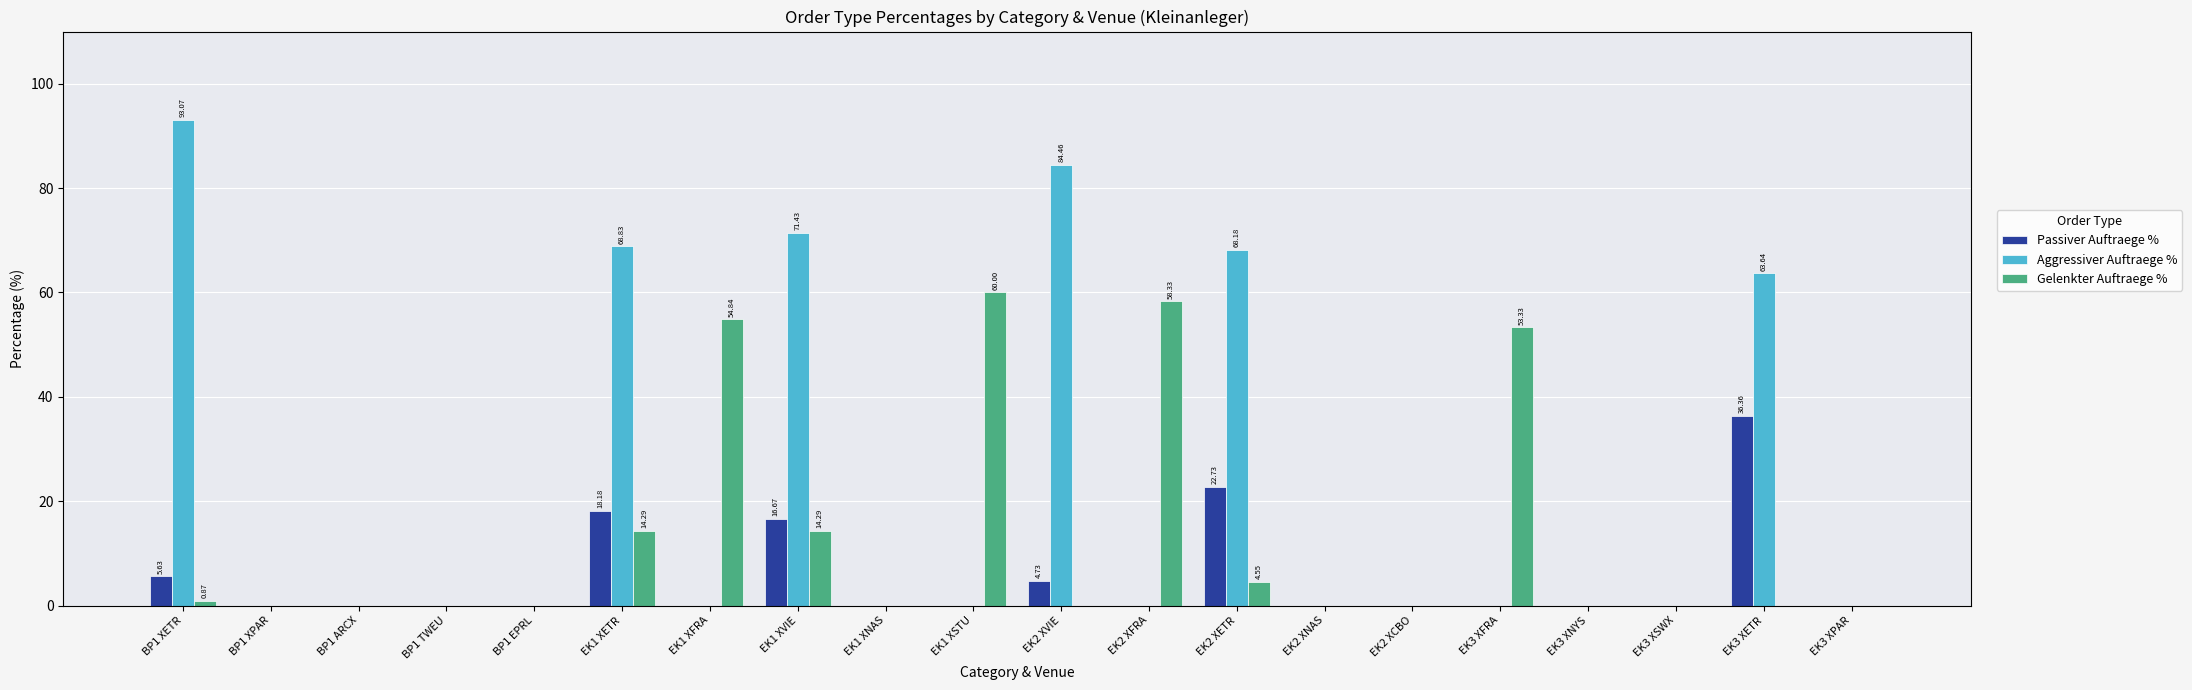

Which series has the widest spread of values?

Aggressiver Auftraege %